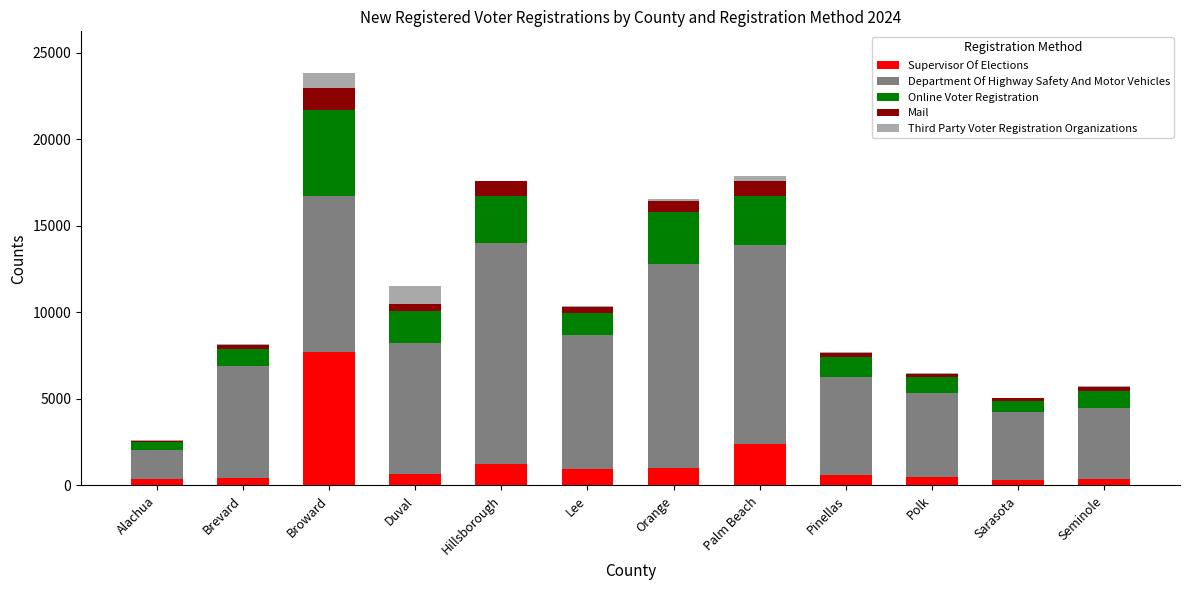

At which category is the sum across all series the highest?

Broward